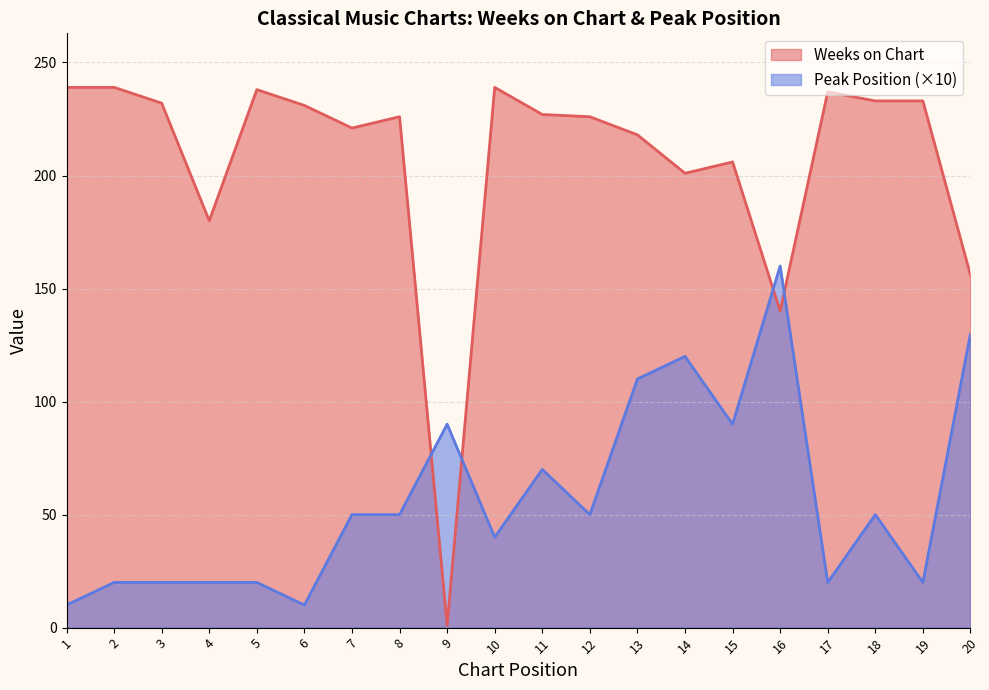

Reading left to right, extract all data points from this chart.

Weeks on Chart: 1=239	2=239	3=232	4=180	5=238	6=231	7=221	8=226	9=1	10=239	11=227	12=226	13=218	14=201	15=206	16=140	17=237	18=233	19=233	20=156
Peak Position: 1=10	2=20	3=20	4=20	5=20	6=10	7=50	8=50	9=90	10=40	11=70	12=50	13=110	14=120	15=90	16=160	17=20	18=50	19=20	20=130